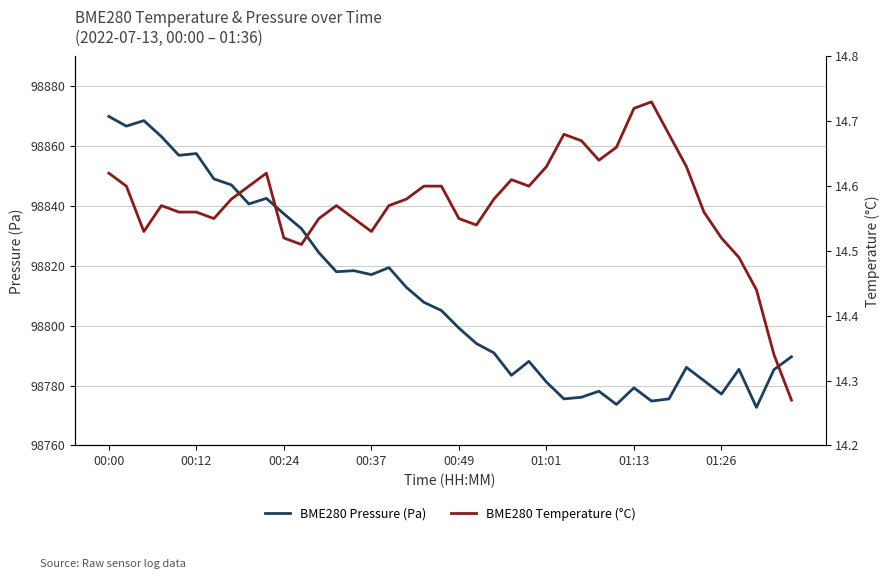

True or false: BME280 Temperature (°C) and BME280 Pressure (Pa) cross at least once.

False